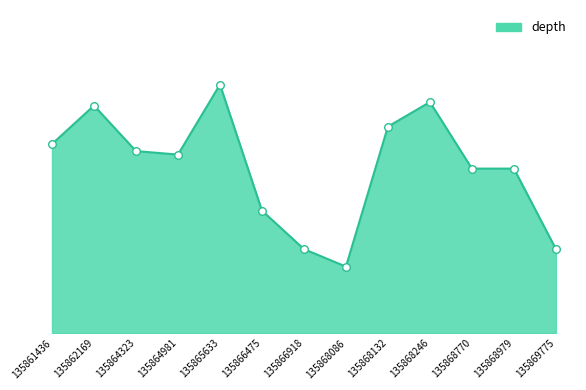

What is the change in value from 135865633 to 135868770?

-24